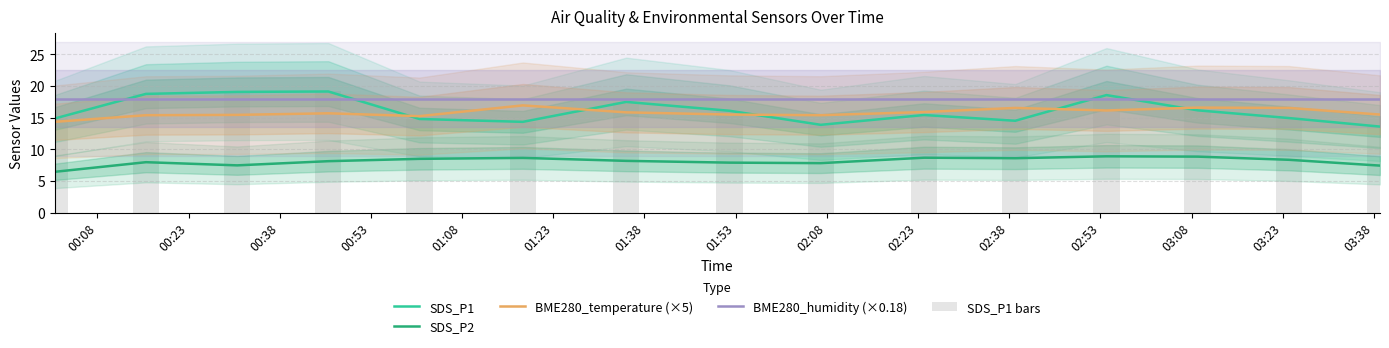

How many data points does each series have?

15